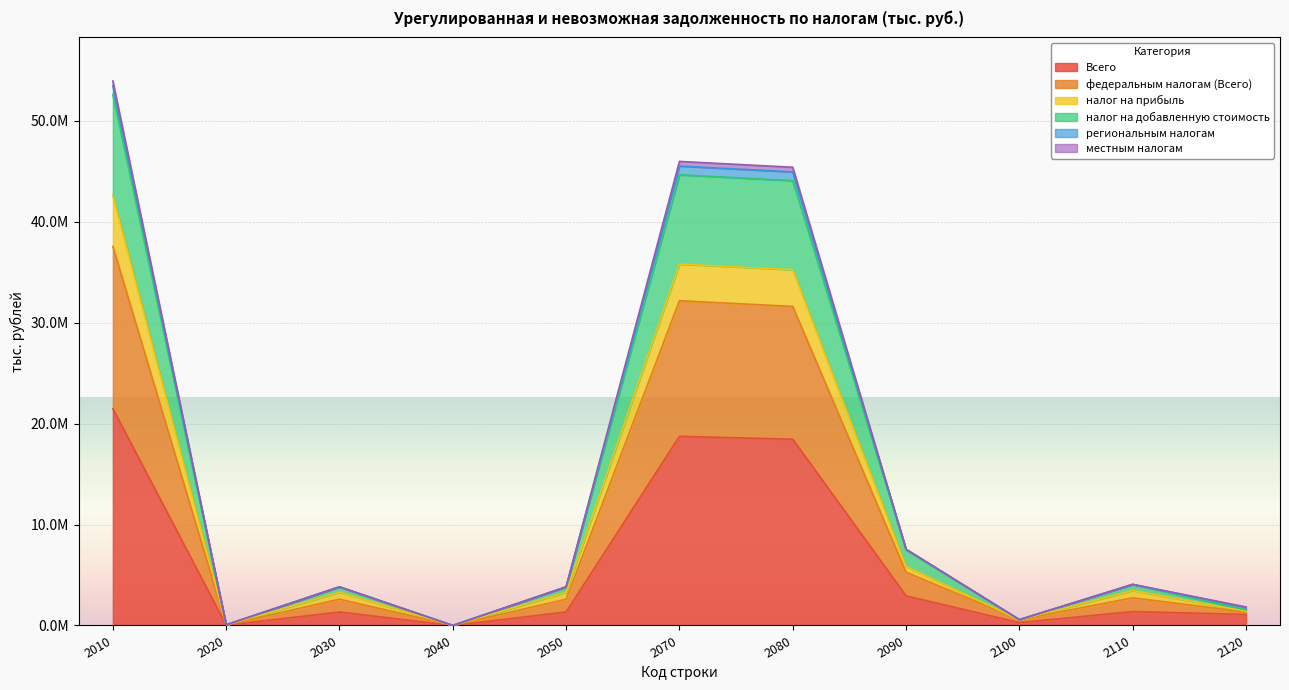

At which label does налог на прибыль reach its peak?

2010